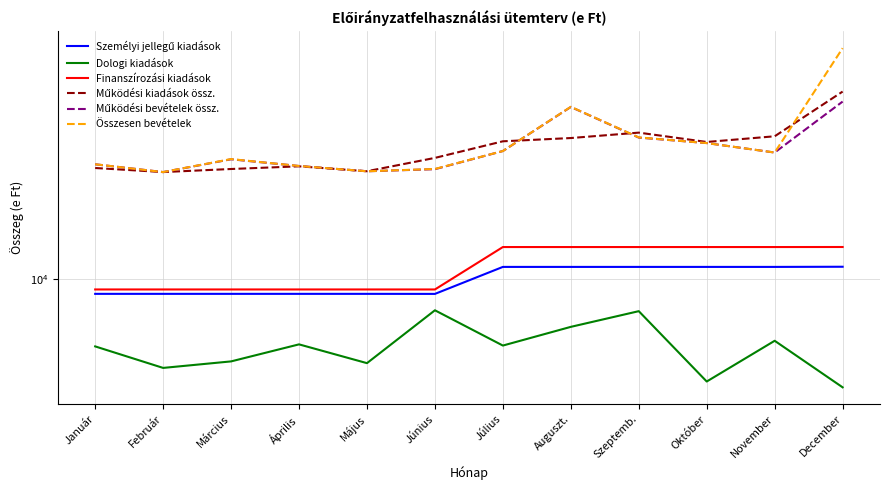

At how many categories does at least one series exceed 63730?

1